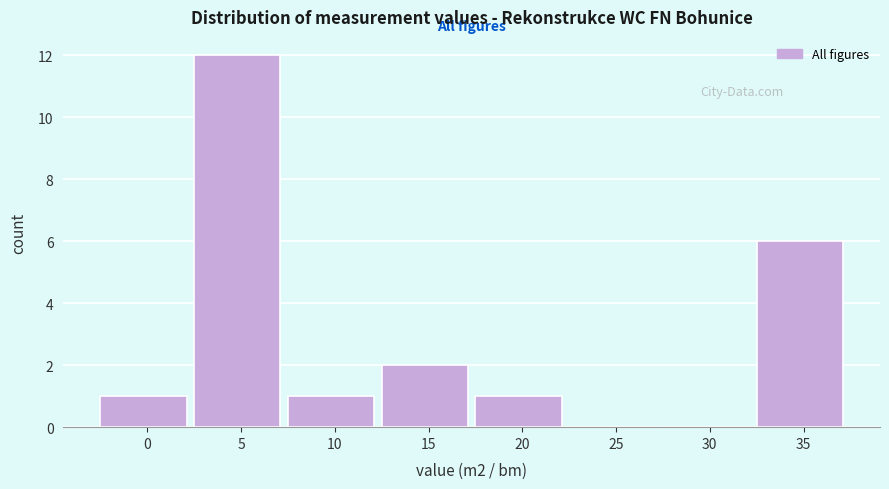

Reading left to right, transcribe all the data shown in this chart.

0=1	5=12	10=1	15=2	20=1	25=0	30=0	35=6